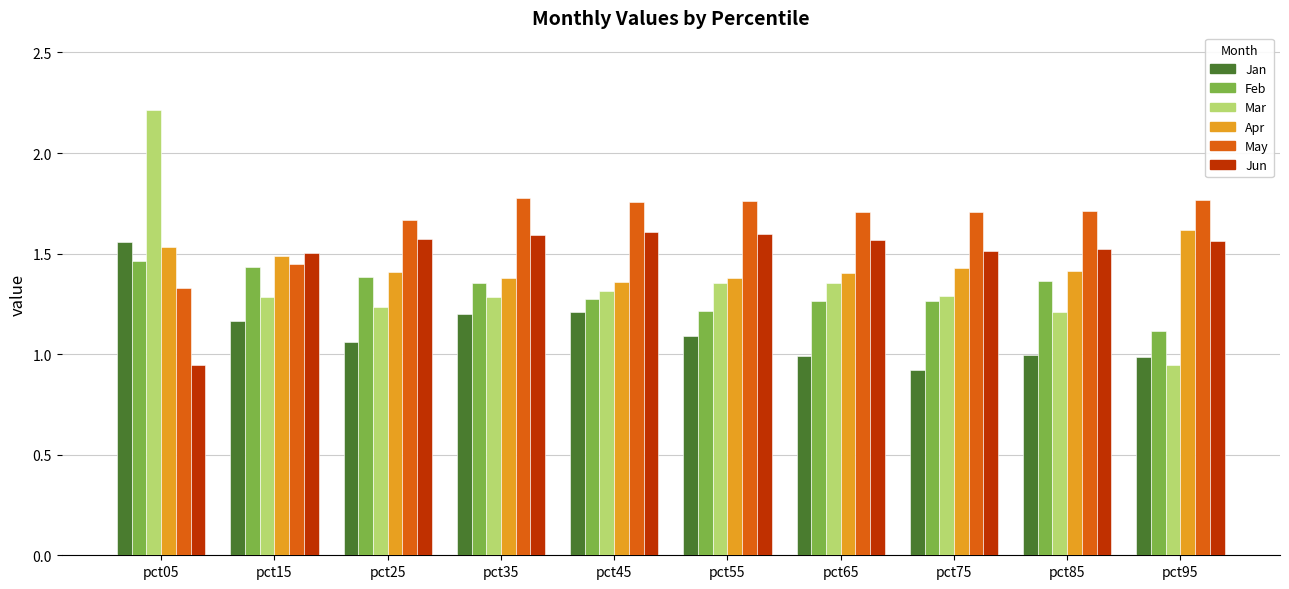

Is the value of Jan at pct25 greater than the value of Feb at pct75?

No